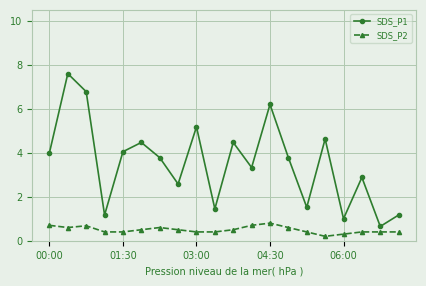

What is the average value of the SDS_P2 series?

0.5